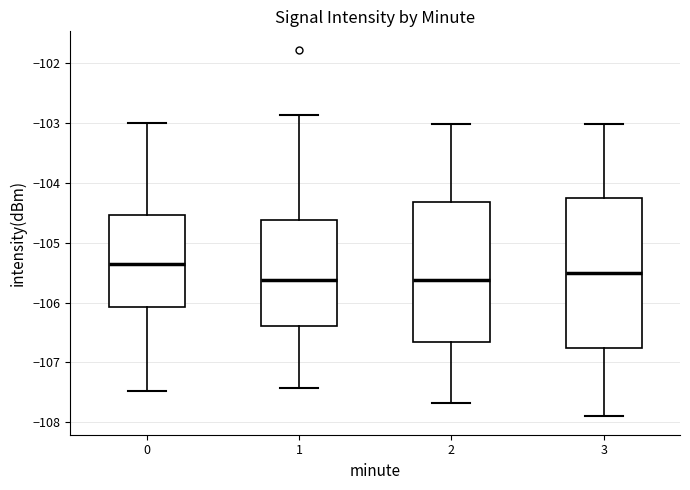

Where does the upper whisker of the box at x = 1 end on the y-axis? The values are not printed on the chart, so give them approximately, as read against the axis.

-102.9